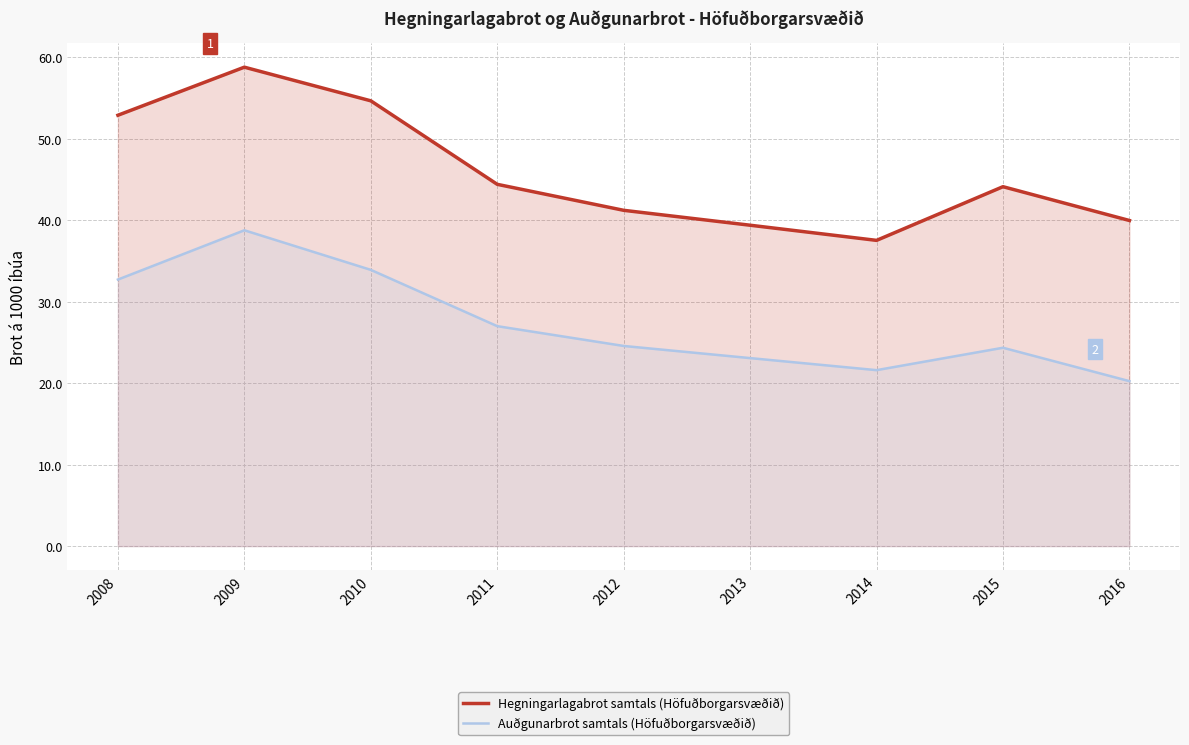

What is the average value of the Hegningarlagabrot samtals (Höfuðborgarsvæðið) series?

45.9